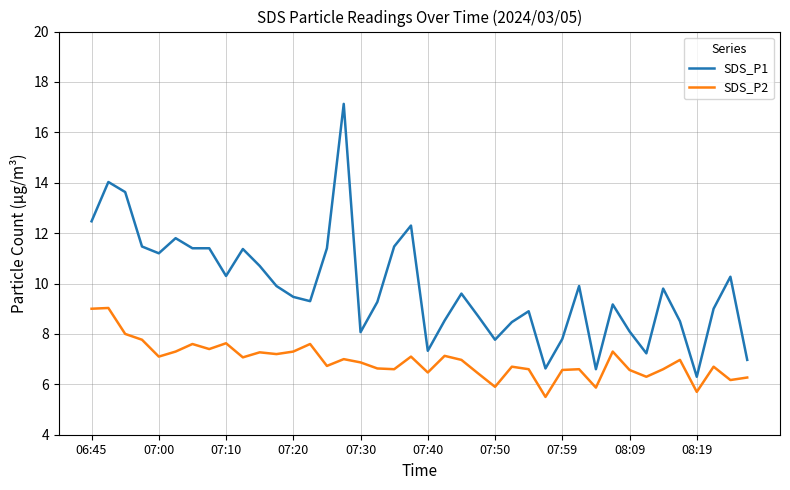

Which series has the largest range (max minus min)?

SDS_P1